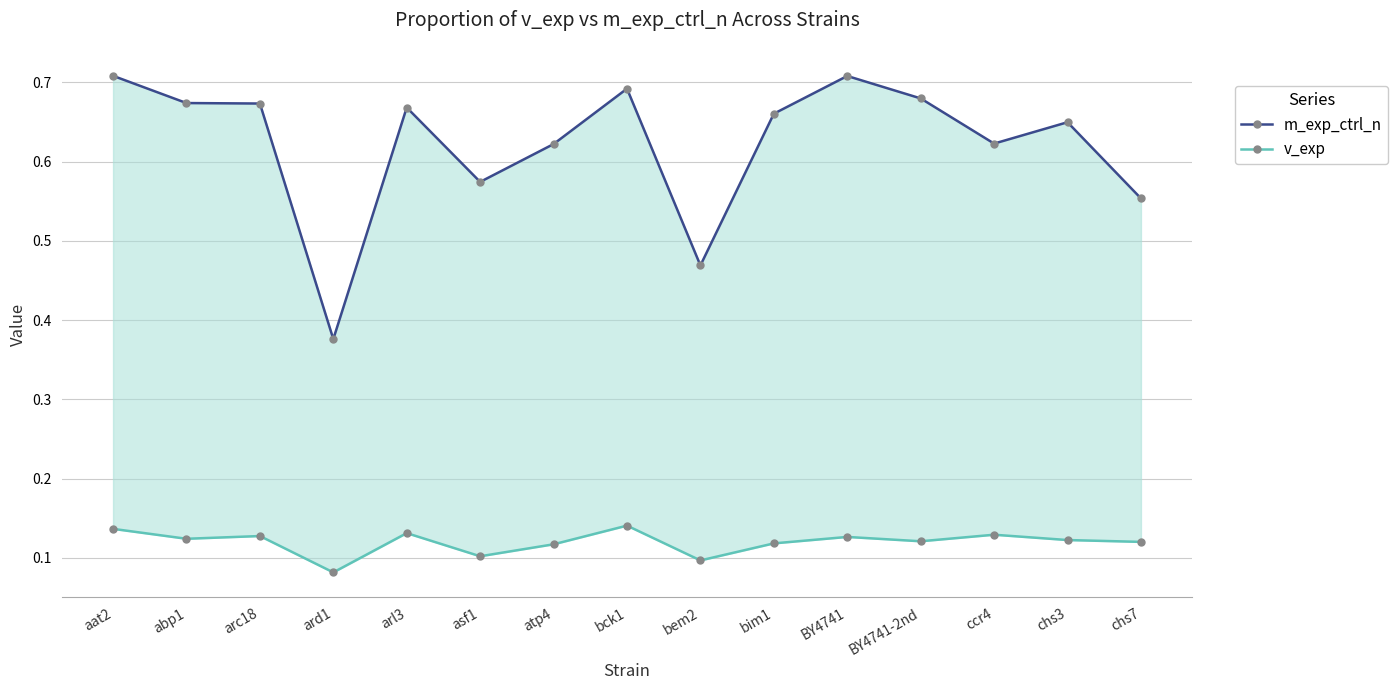

What is the difference between the maximum and second lowest values in the m_exp_ctrl_n series?

0.2